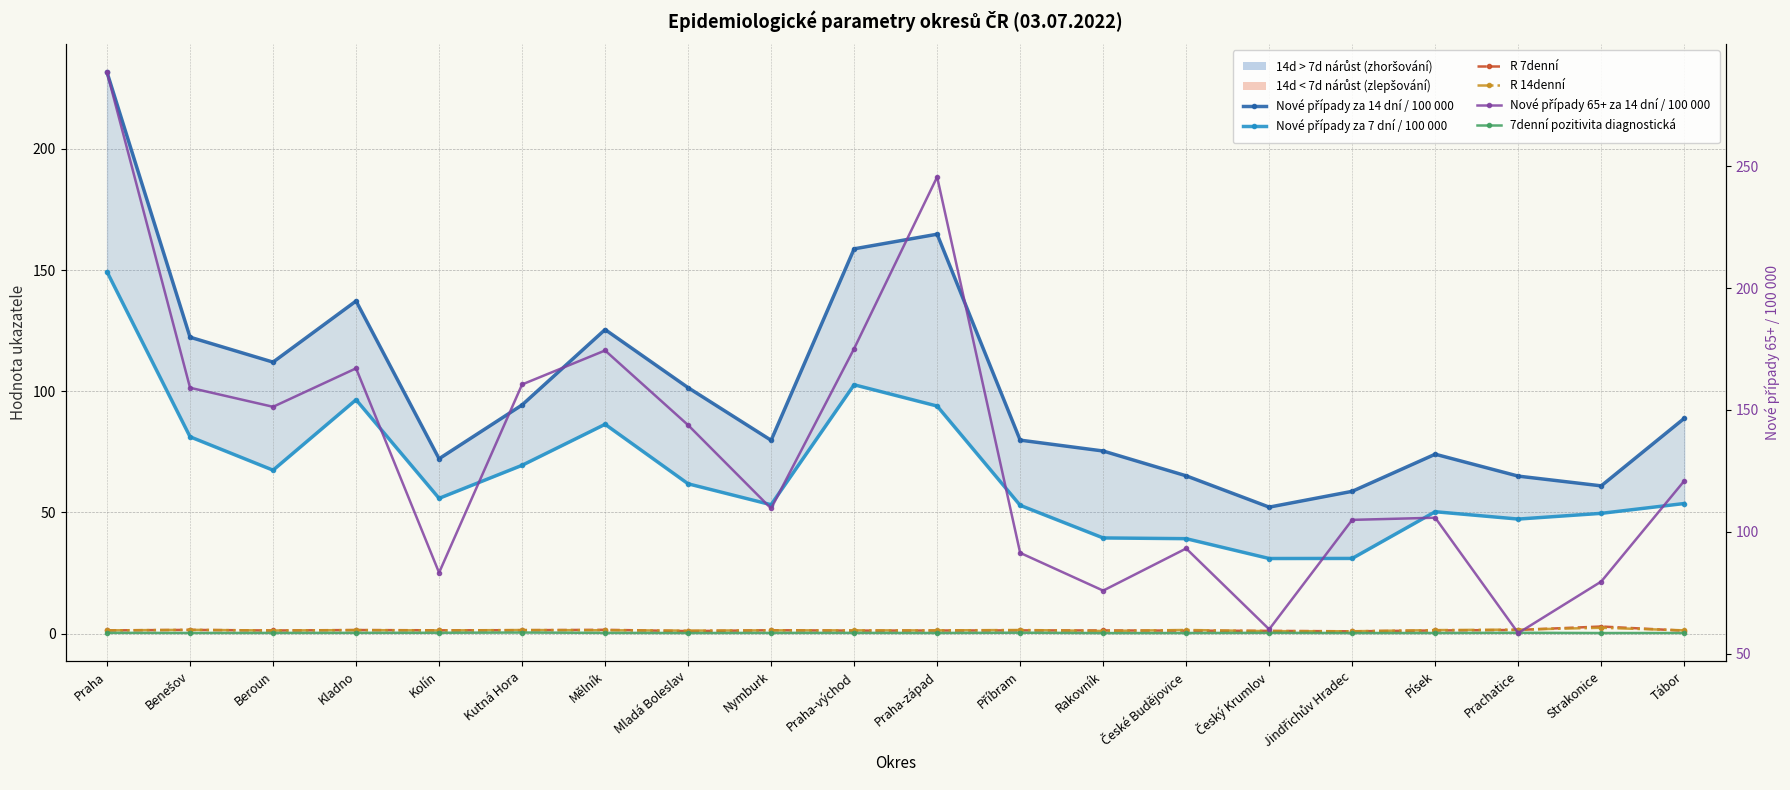

What is the label of the 3rd point from the left?

Beroun